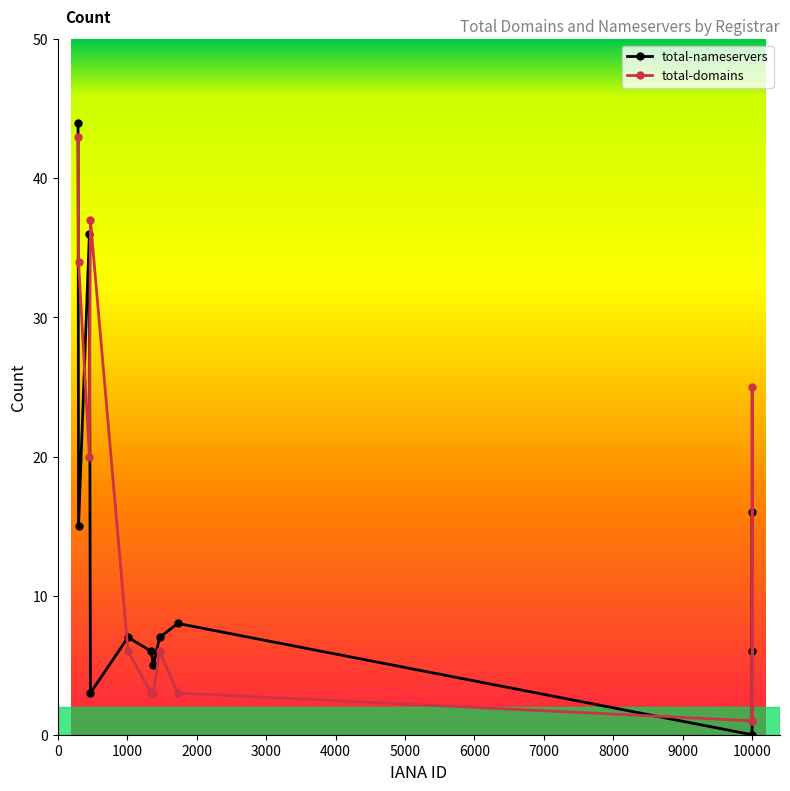

Count the number of categories in the chart.

12